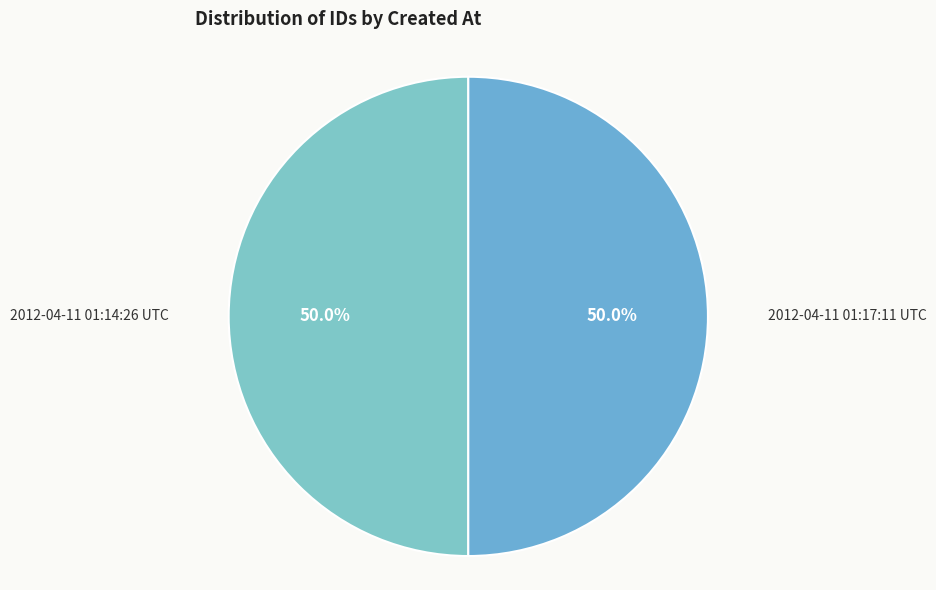

Approximately how many times larger is the value at 2012-04-11 01:17:11 UTC compared to 2012-04-11 01:14:26 UTC?

1.0